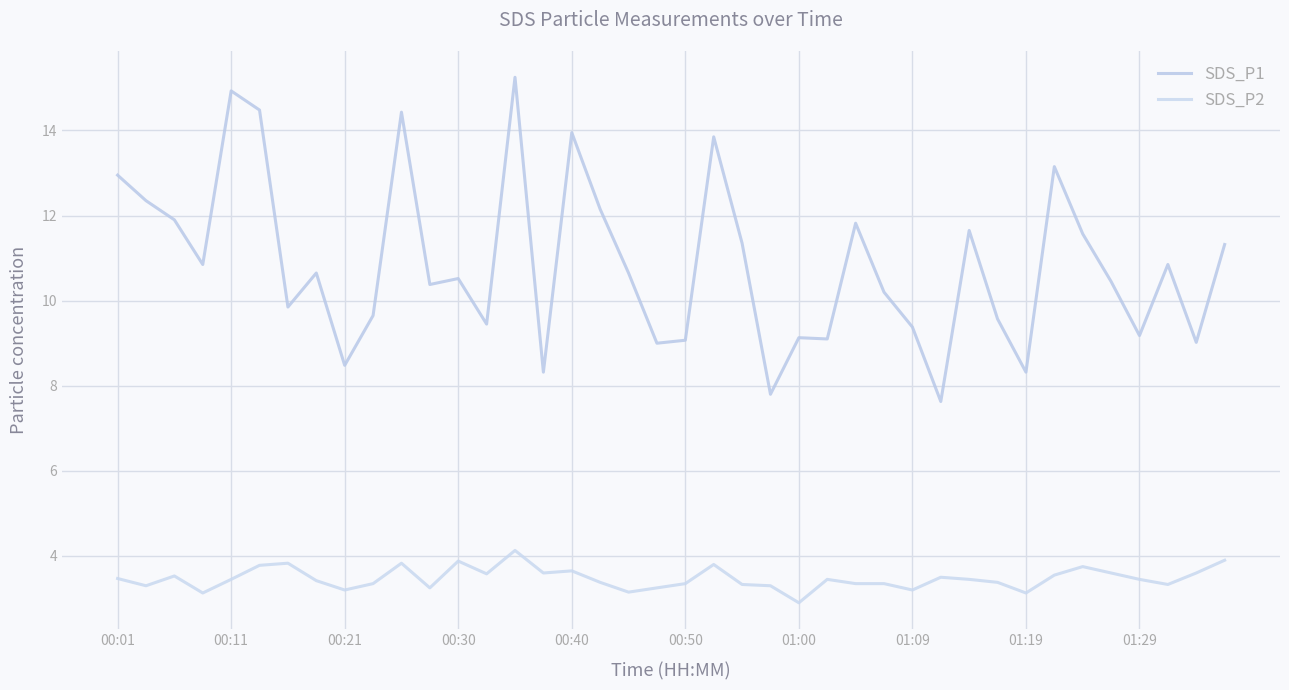

How many lines are shown in the chart?

2